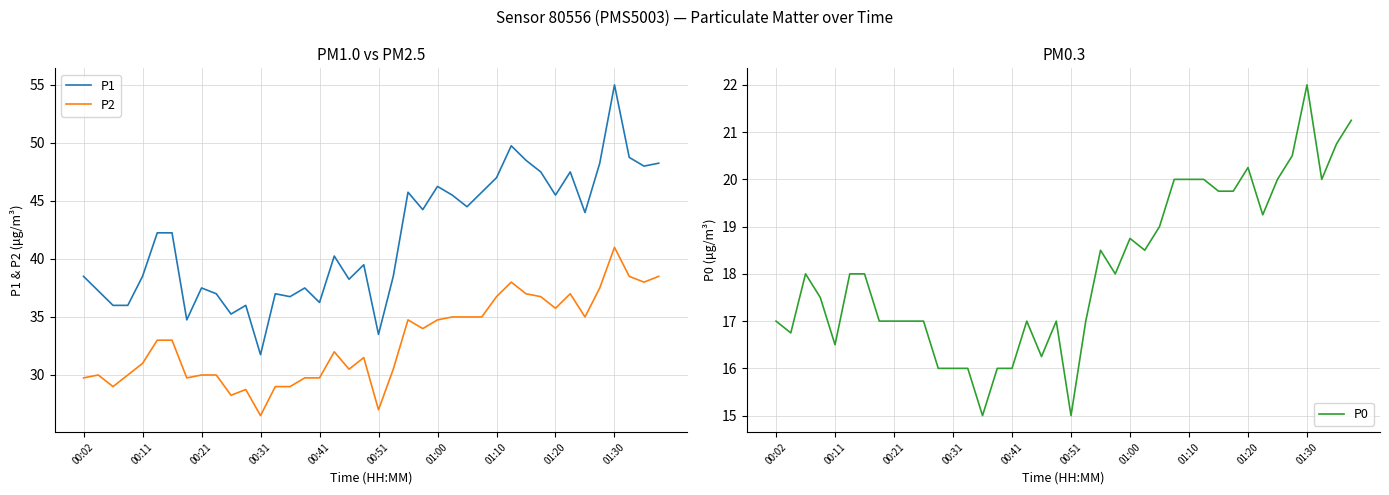

True or false: P1 and P0 cross at least once.

False